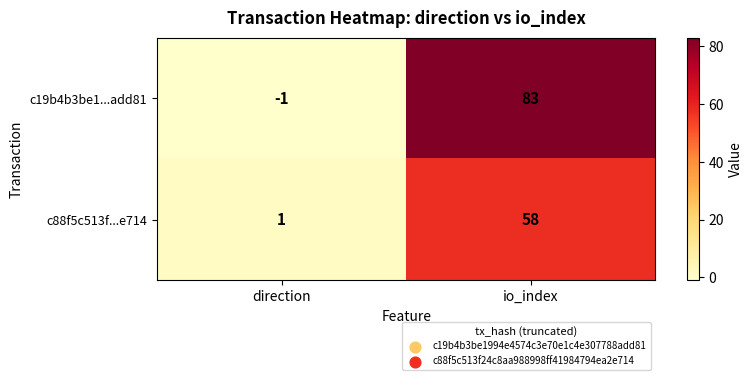

Which series has the largest range (max minus min)?

c19b4b3be1...add81